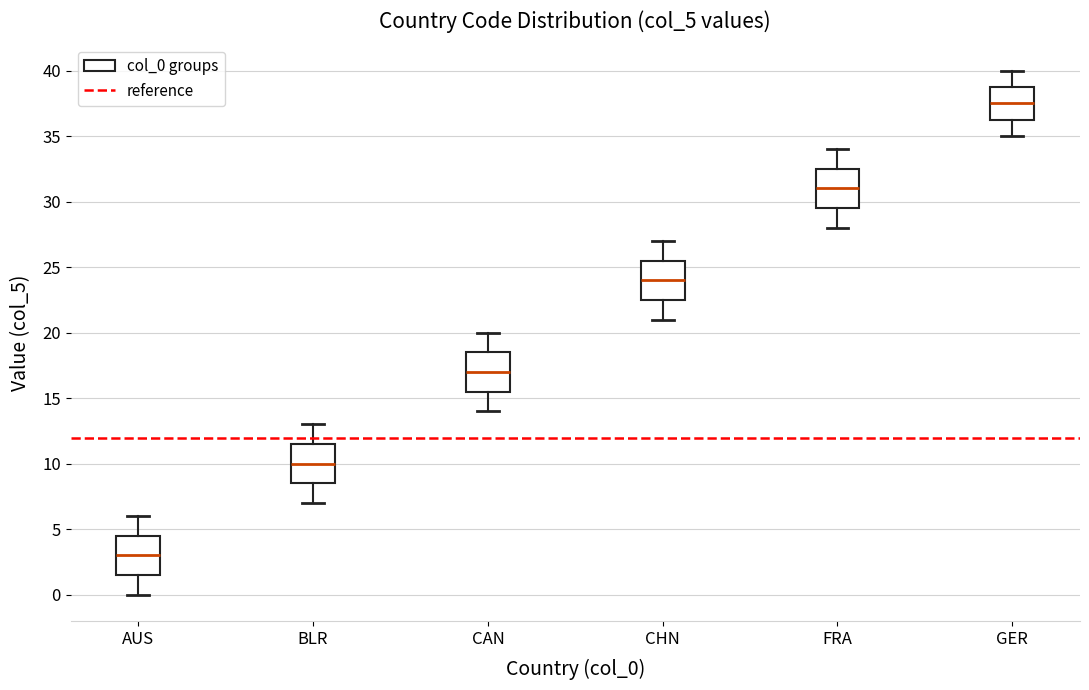

Where is the lower edge of the box for CAN on the y-axis? The values are not printed on the chart, so give them approximately, as read against the axis.

15.5